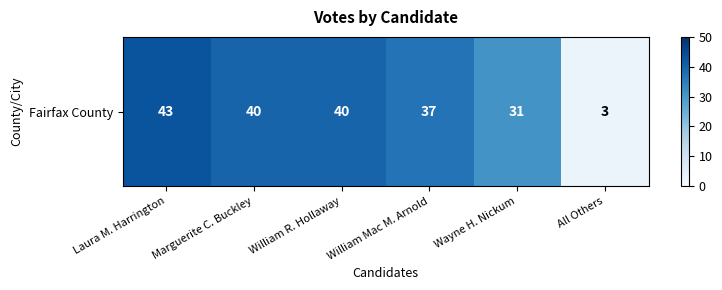

Which has a higher value, William Mac M. Arnold or Wayne H. Nickum?

William Mac M. Arnold